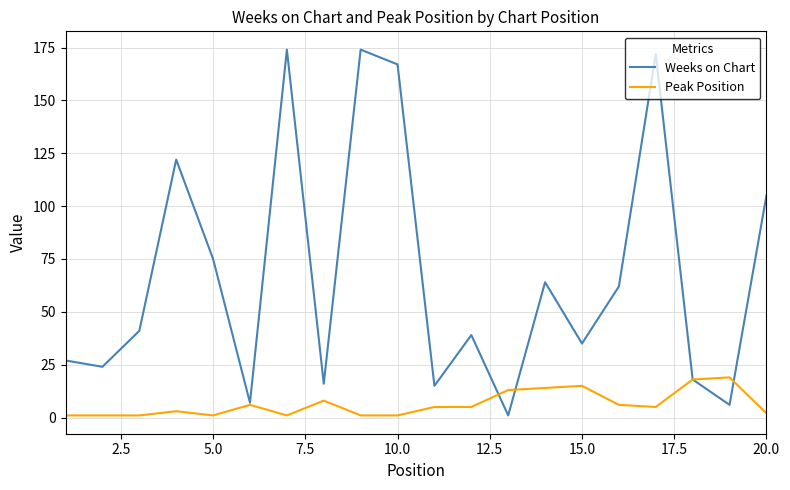

What is the highest value of the Weeks on Chart series?

174